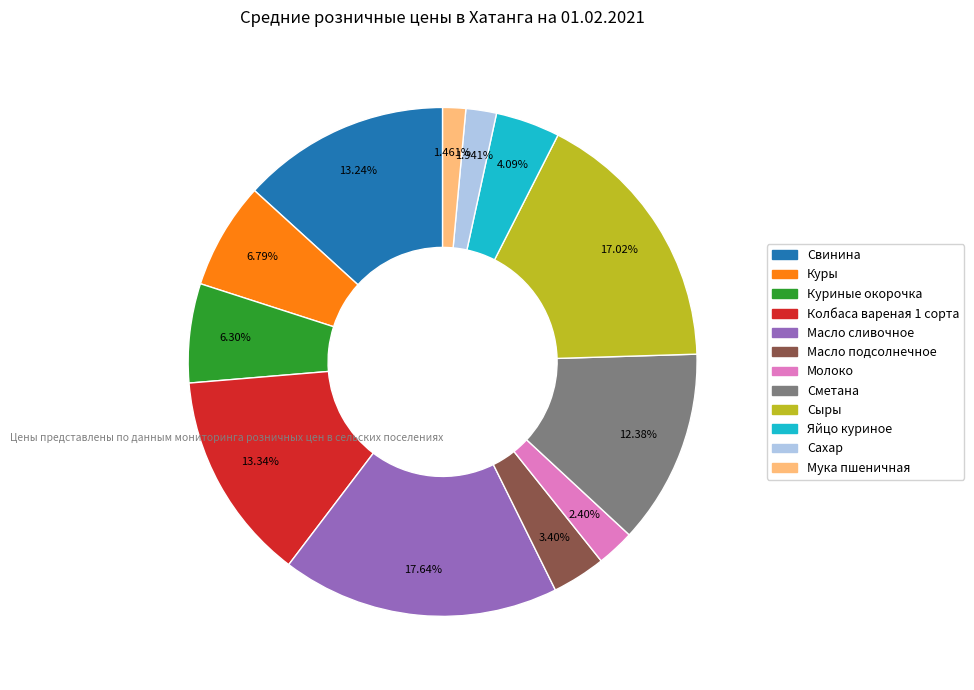

Which category has the biggest portion of the pie?

Масло сливочное